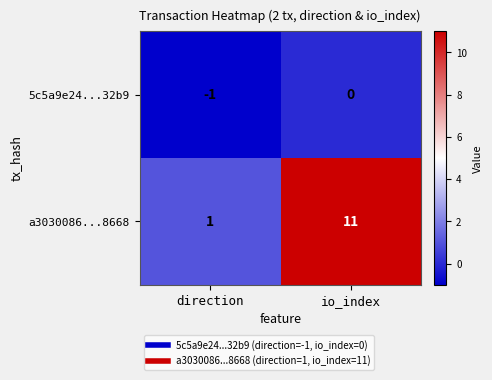

Where is 5c5a9e24...32b9 nearest to the value 0?

io_index